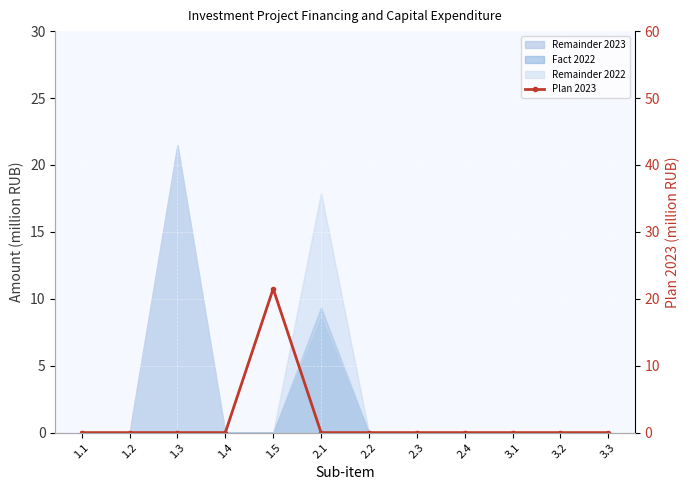

Between 1.4 and 2.4, which is larger?

1.4